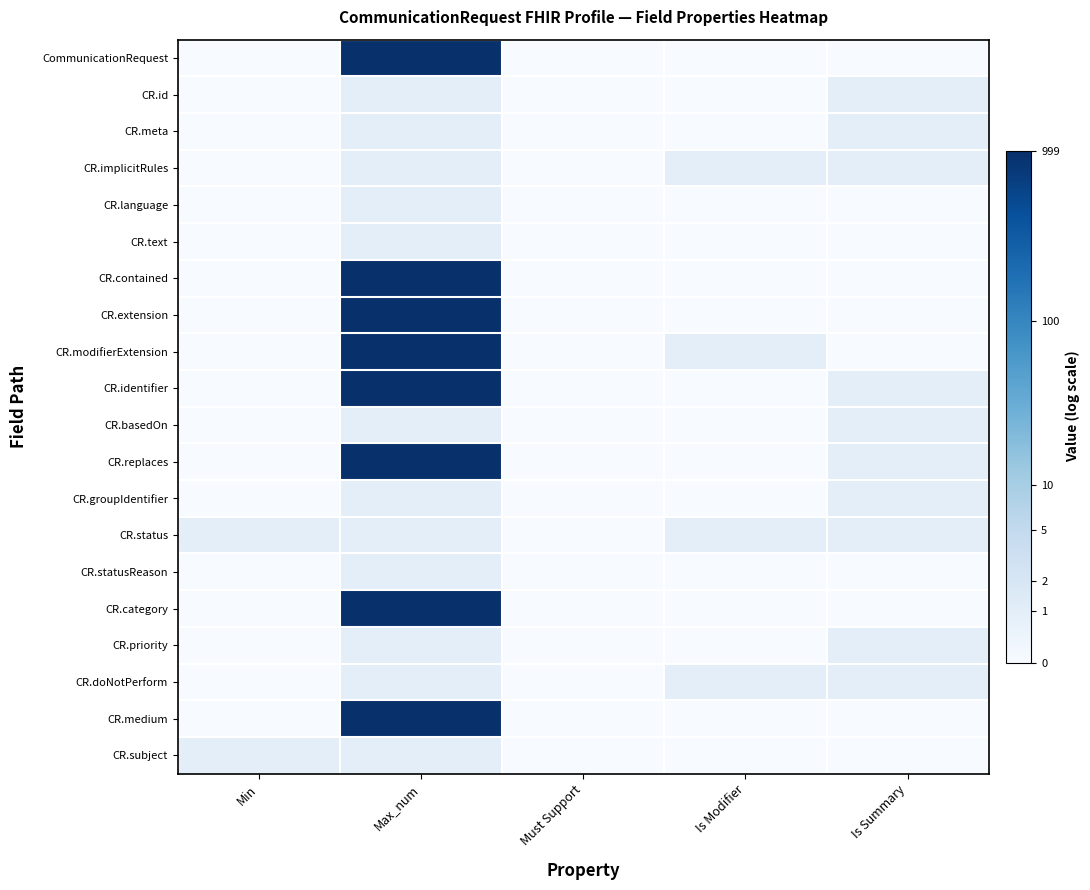

How many data points does each series have?

5